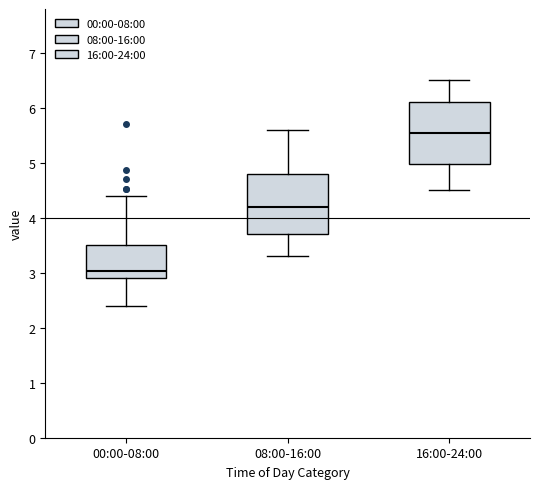

Where is the upper edge of the box for 08:00-16:00 on the y-axis? The values are not printed on the chart, so give them approximately, as read against the axis.

4.8